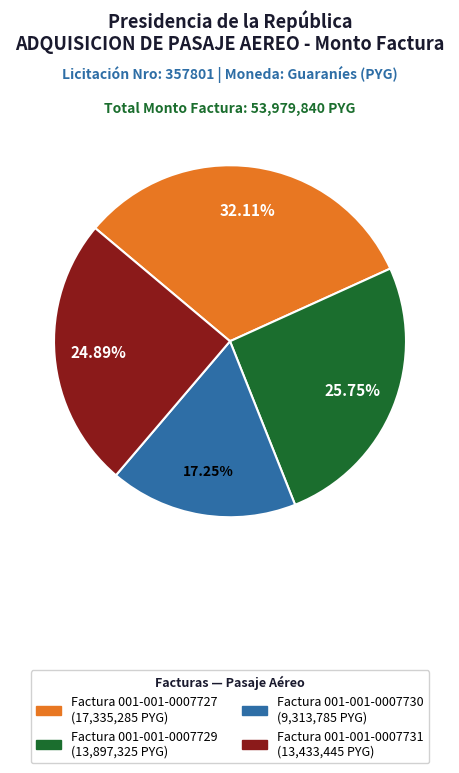

Which slice is the smallest?

Factura 001-001-0007730 (9,313,785 PYG)